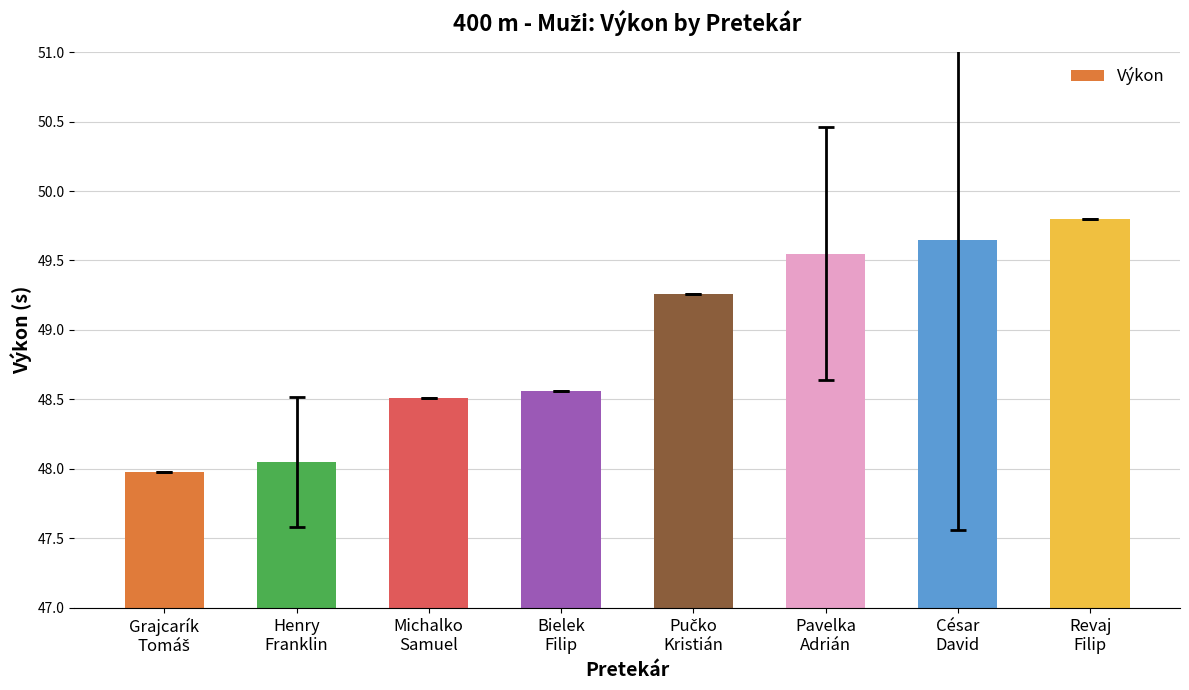

What is the greatest value displayed?

49.8